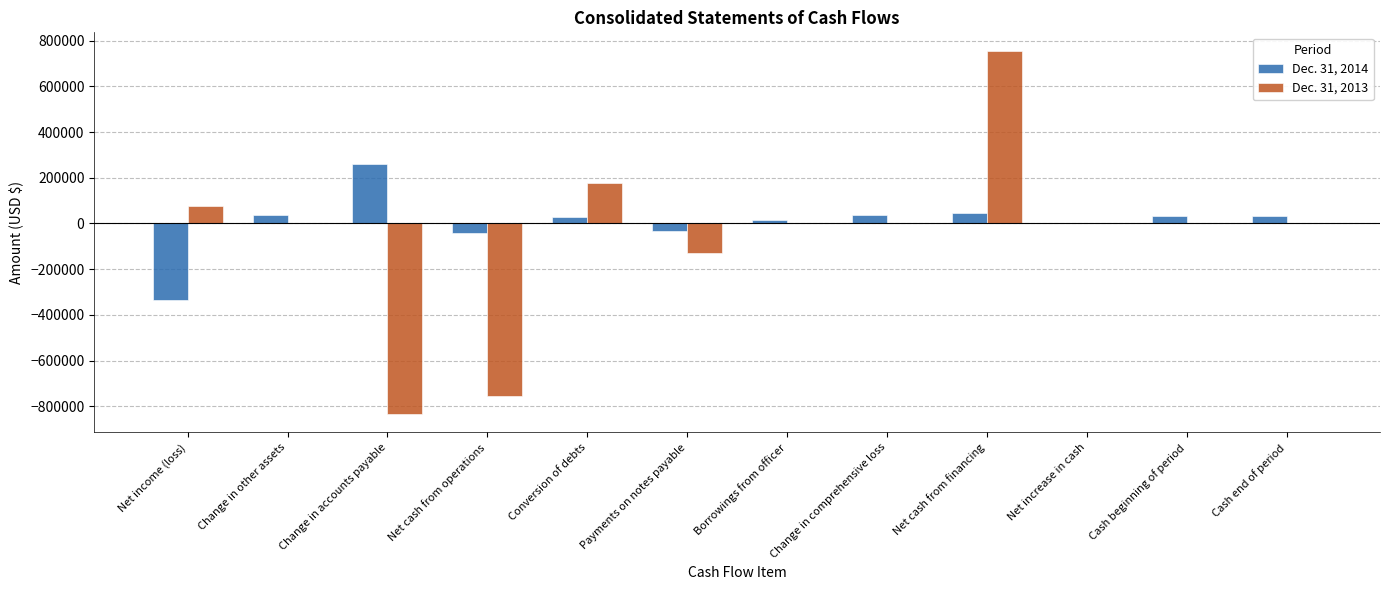

What is the sum of the Dec. 31, 2013 values at Payments on notes payable and Net increase in cash?

-127756